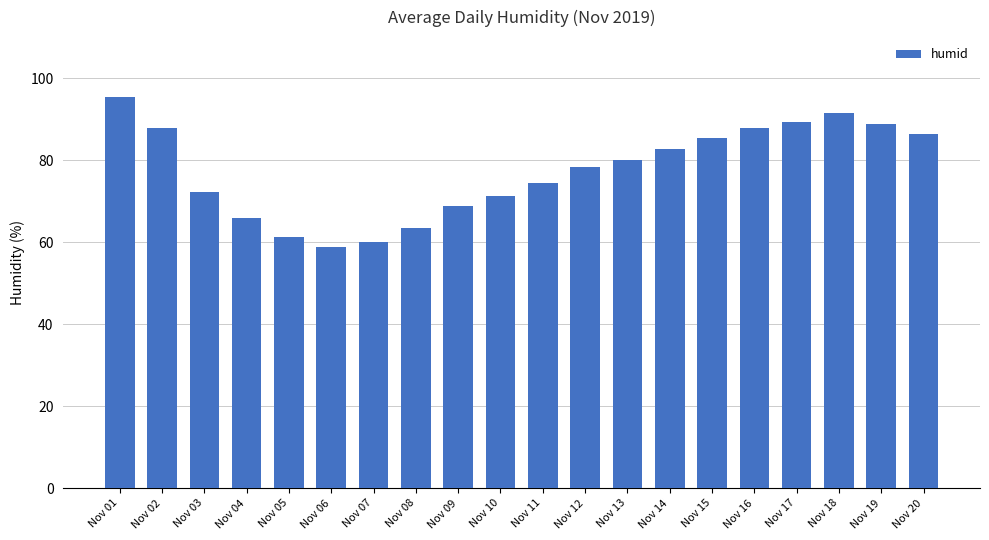

What is the sum of all values?

1549.2